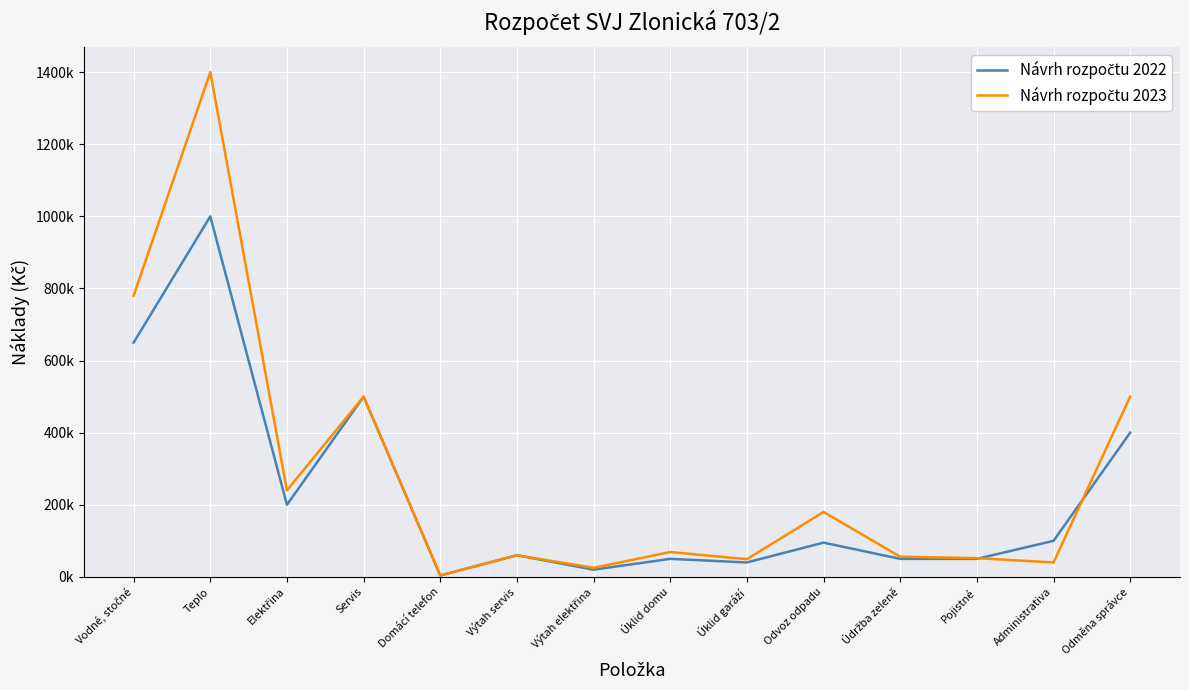

What is the sum of all Návrh rozpočtu 2022 values?

3219000